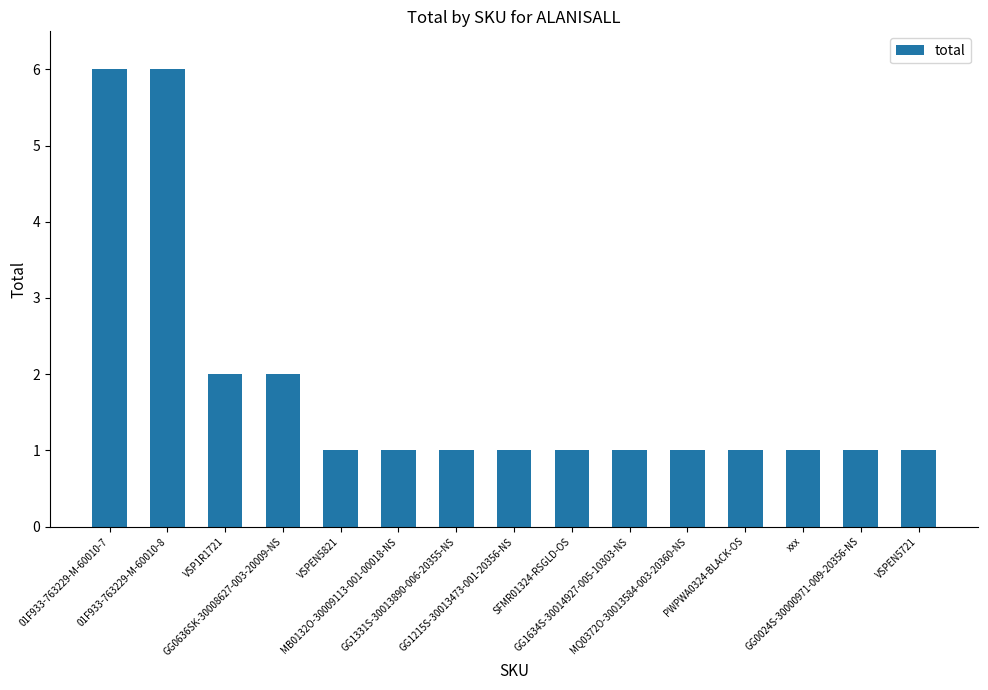

How many distinct data groups are displayed?

1